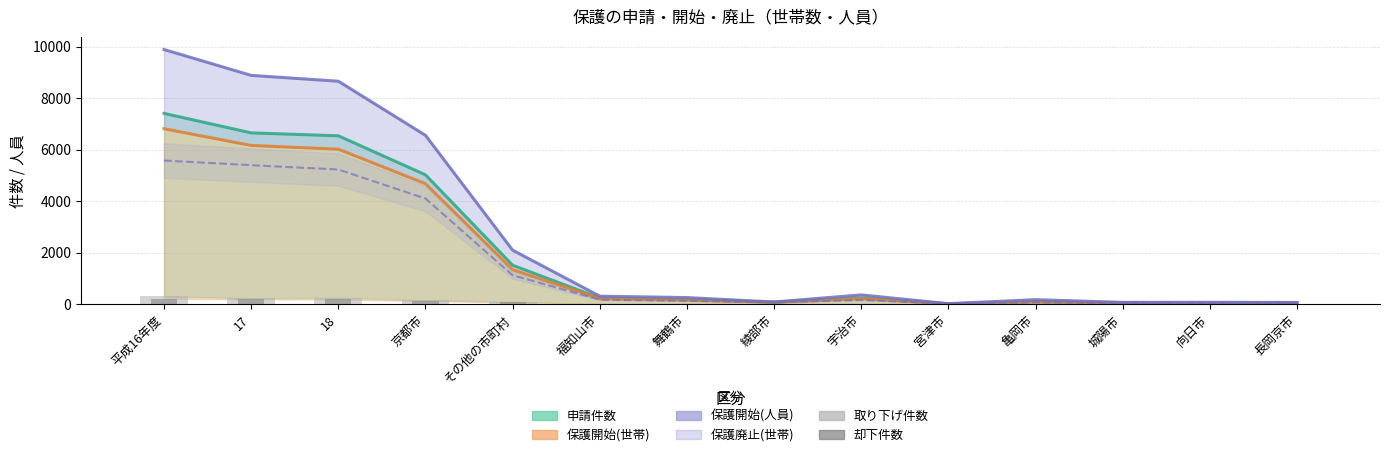

What value does the 却下件数 series have at 17, to the nearest 10?

190